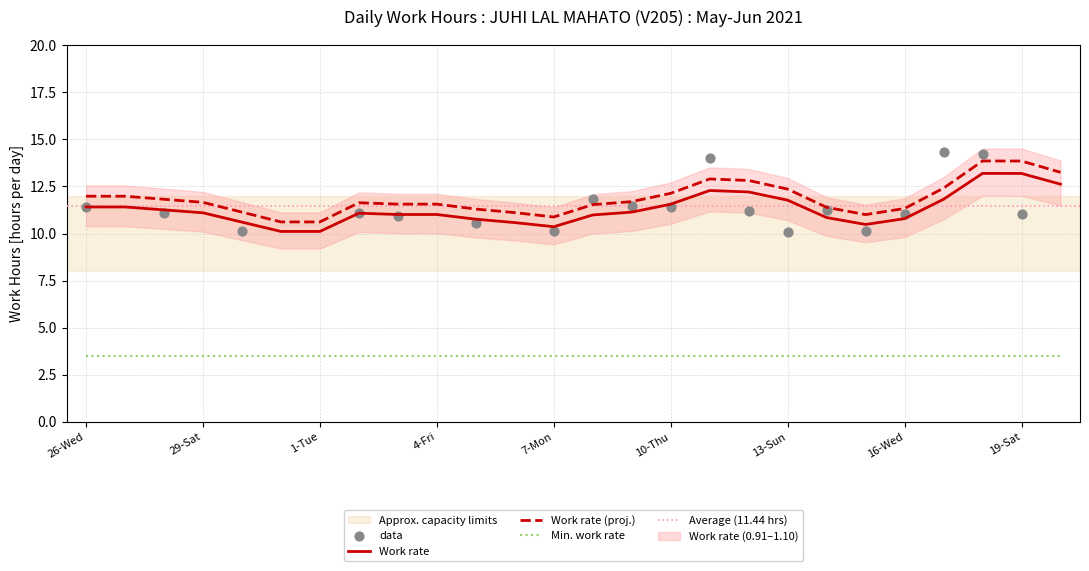

Which has a higher value, 1-Tue or 8-Tue?

8-Tue